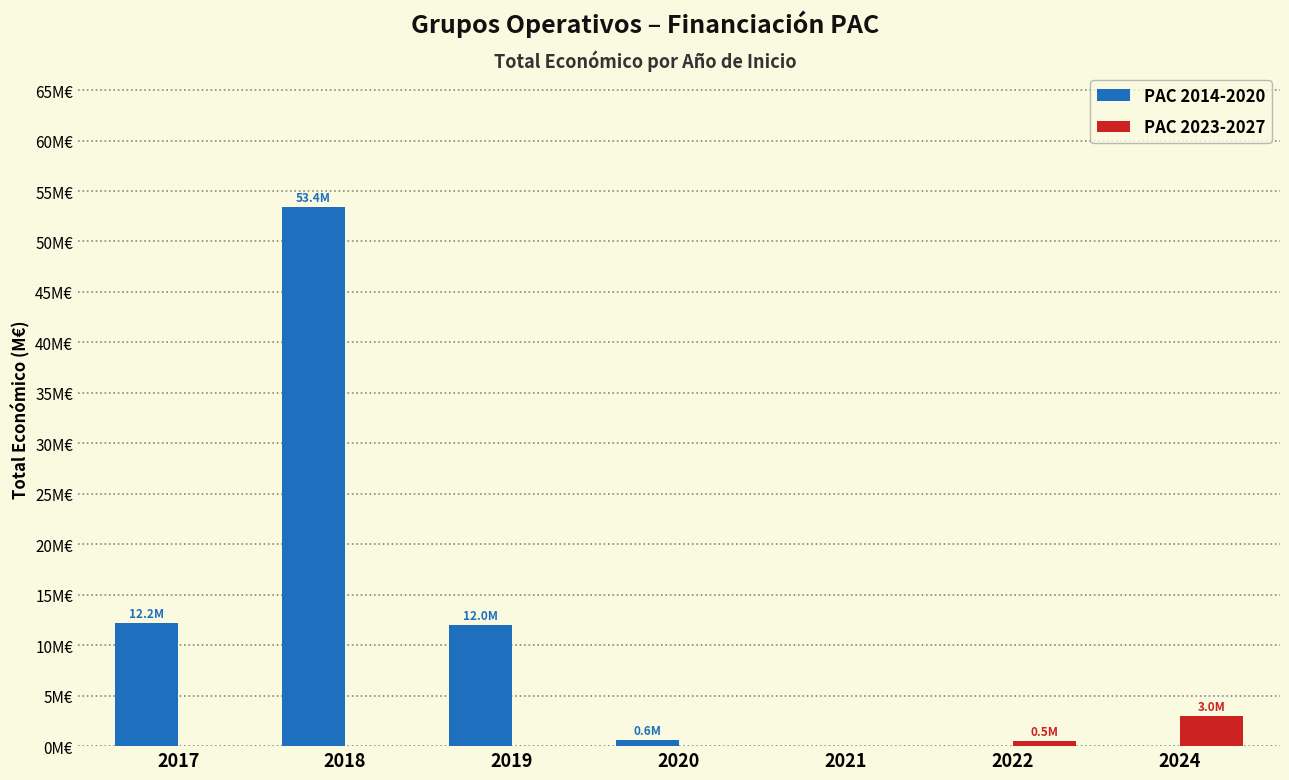

What is the difference between the highest and lowest values at 2022?

0.5